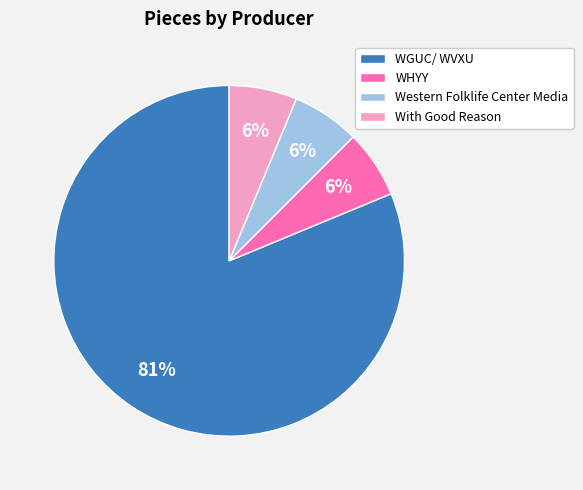

Is WGUC/ WVXU the majority of the pie?

Yes